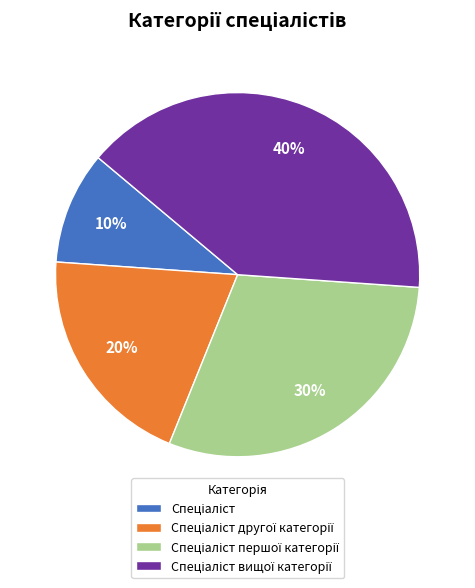

To the nearest percent, what is the average slice percentage?

25%